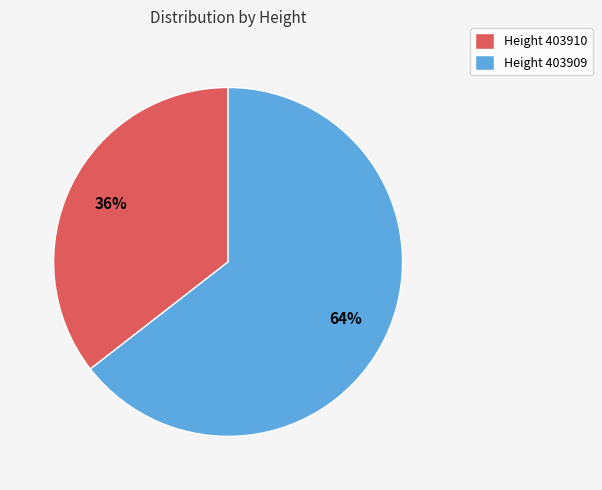

Which category accounts for the majority?

Height 403909